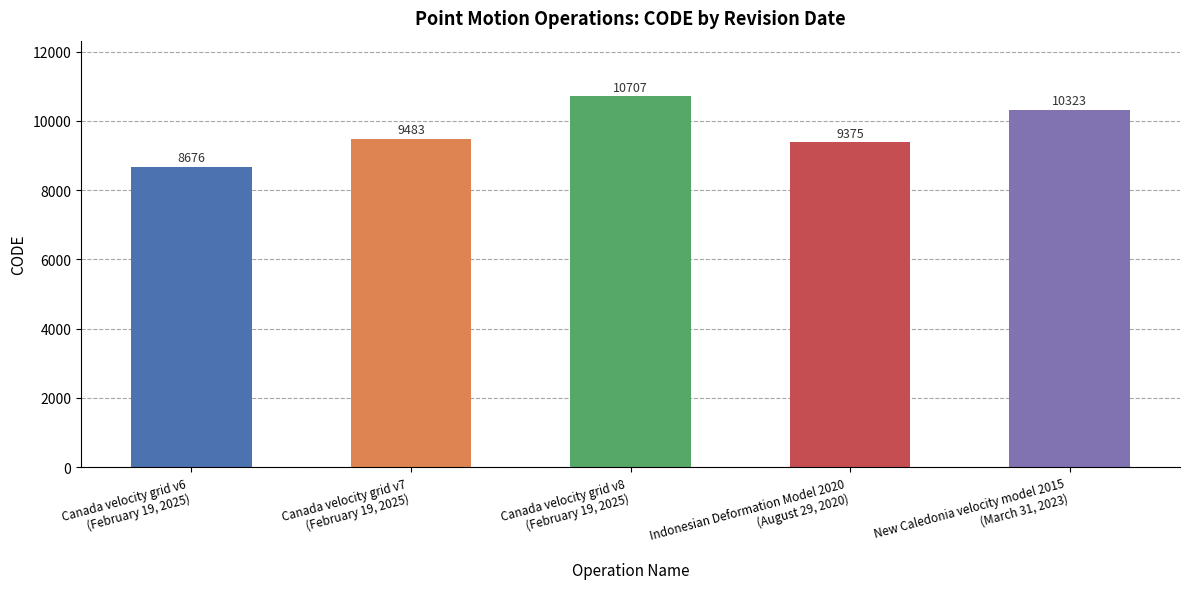

How many categories are shown in the chart?

5